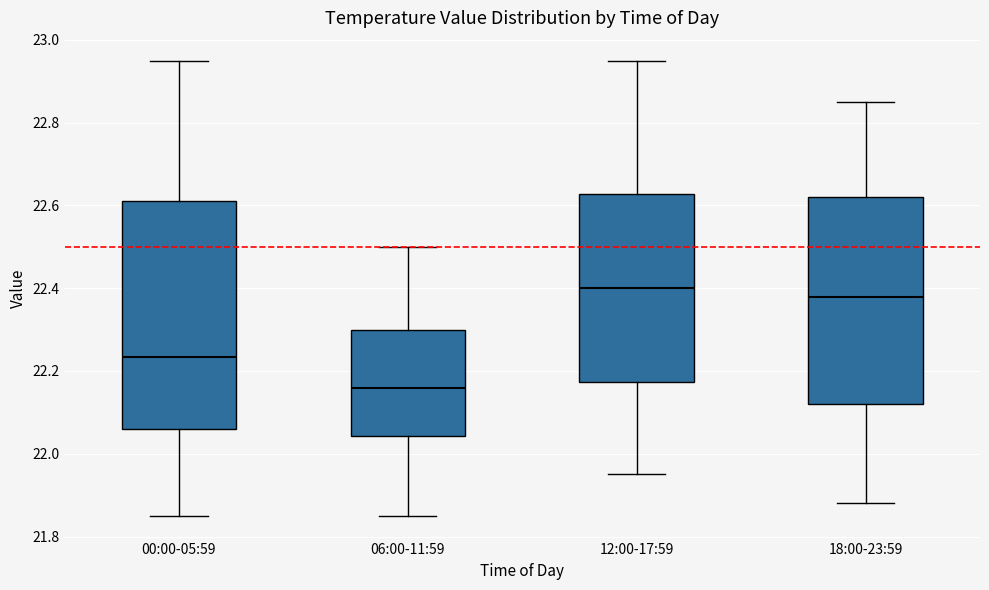

Reading left to right, read every box against the y-axis: the position of its median line, the range the box covers, and the ends of its whiskers. The values are not printed on the chart, so give them approximately, as read against the axis.

00:00-05:59: median 22.24, box 22.06 to 22.62, whiskers 21.86 to 22.96
06:00-11:59: median 22.16, box 22.04 to 22.30, whiskers 21.86 to 22.50
12:00-17:59: median 22.40, box 22.18 to 22.62, whiskers 21.96 to 22.96
18:00-23:59: median 22.38, box 22.12 to 22.62, whiskers 21.88 to 22.86